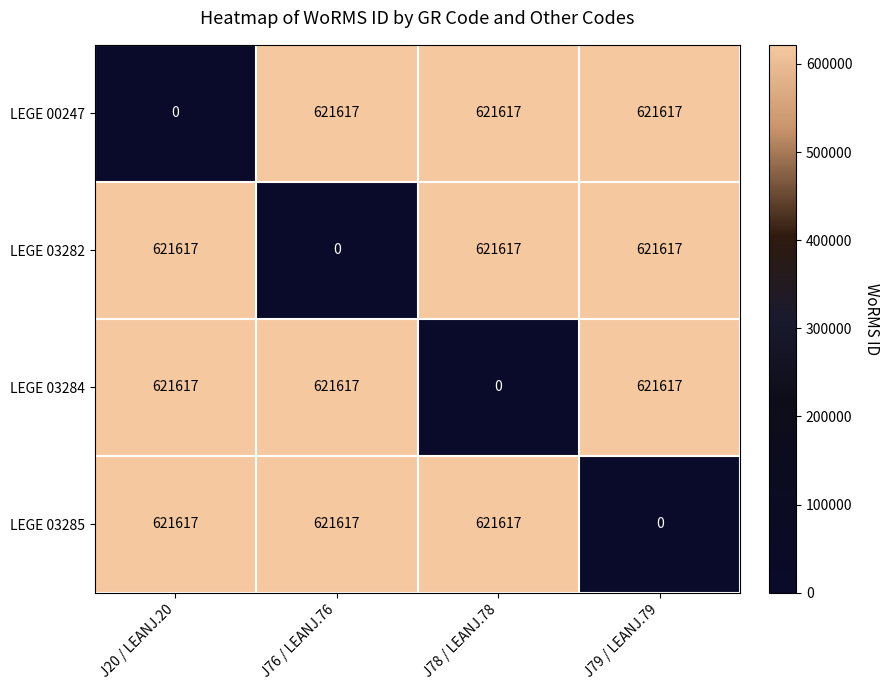

Count the number of categories in the chart.

4